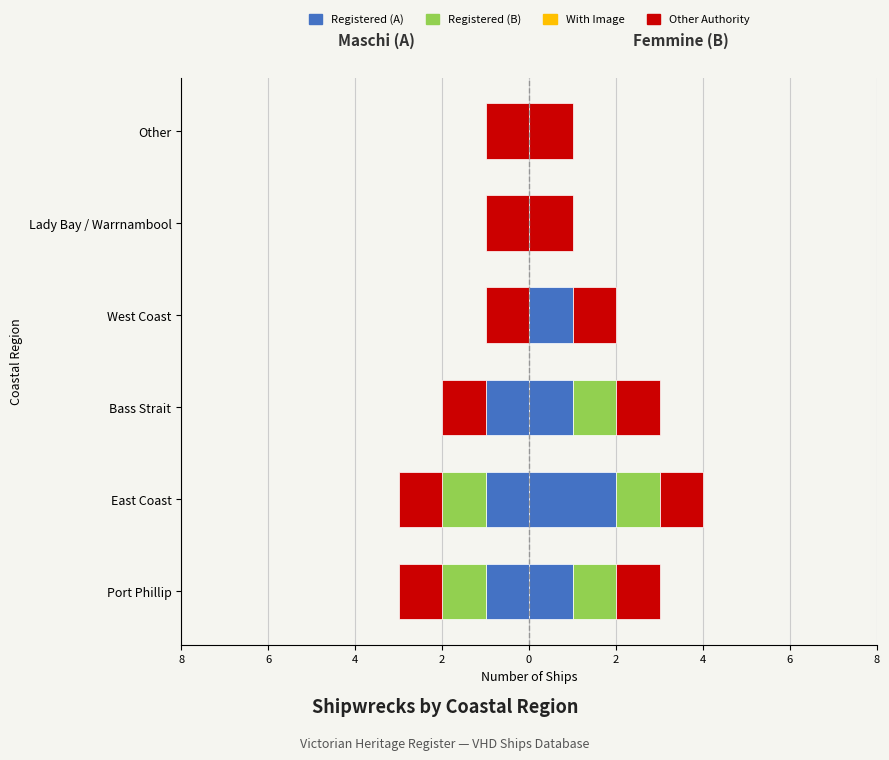

Rank the series at 4 from highest to lowest value.

With Image, Other Authority, Registered (B), Registered (A)